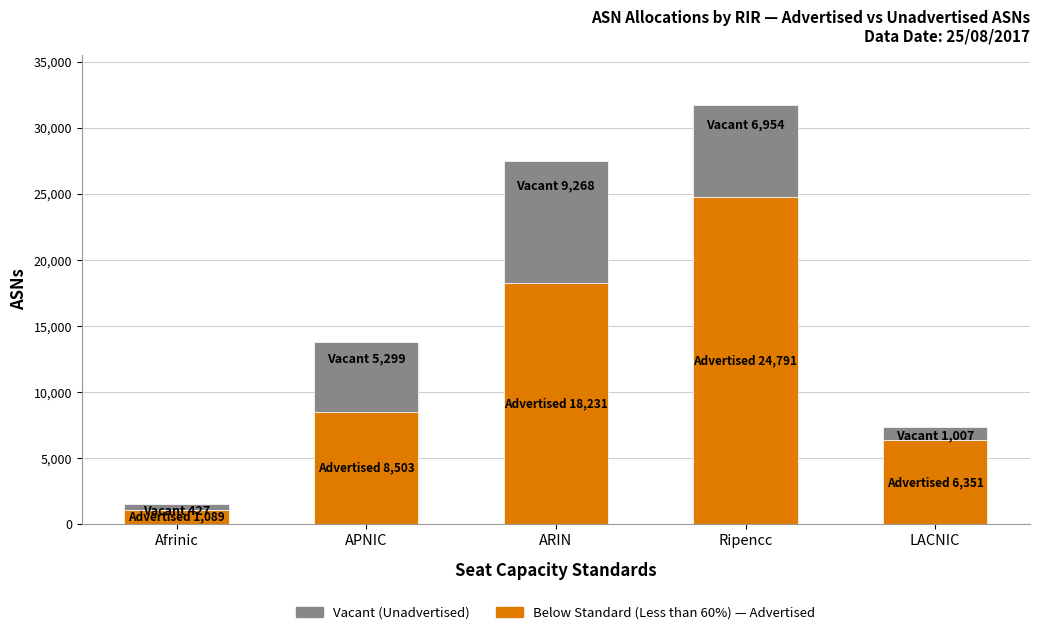

At which category is the sum across all series the highest?

Ripencc